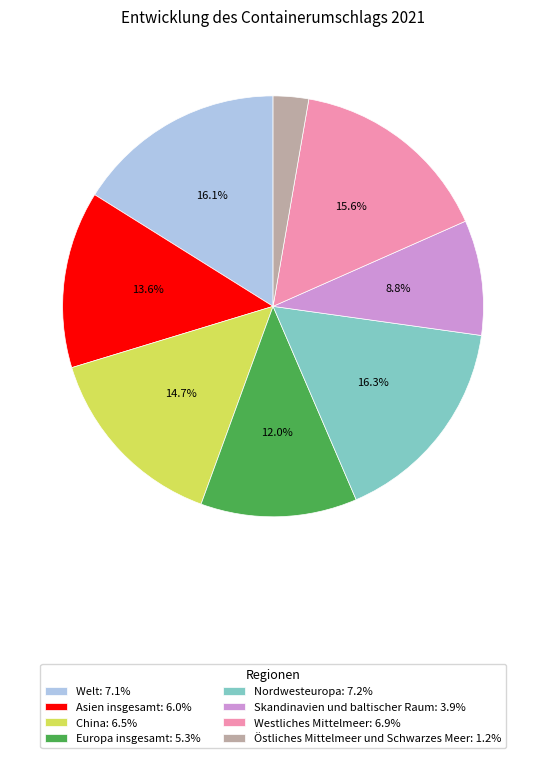

Which has a higher value, Europa insgesamt or Asien insgesamt?

Asien insgesamt